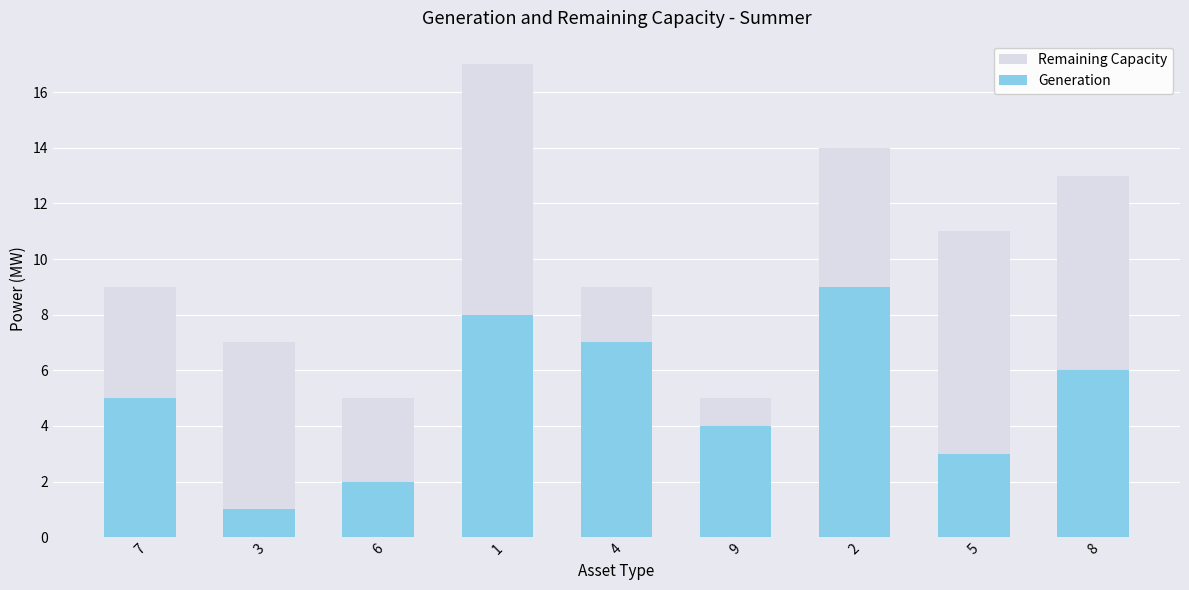

Reading right to left, extract all data points from this chart.

Remaining Capacity: 13	11	14	5	9	17	5	7	9
Generation: 6	3	9	4	7	8	2	1	5